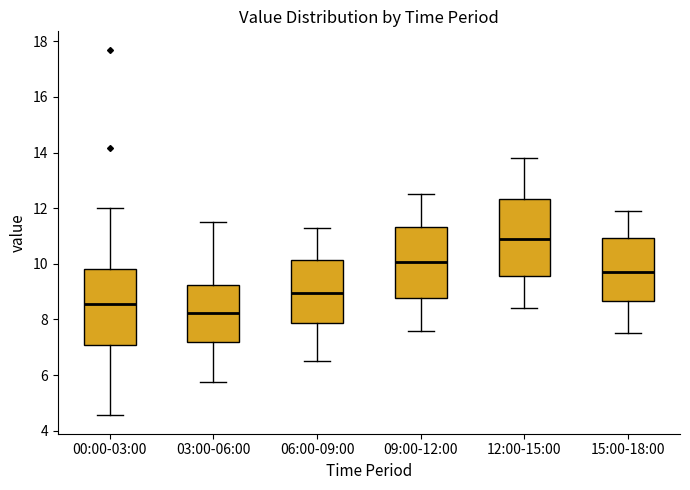

Which box has the lowest median line?

03:00-06:00